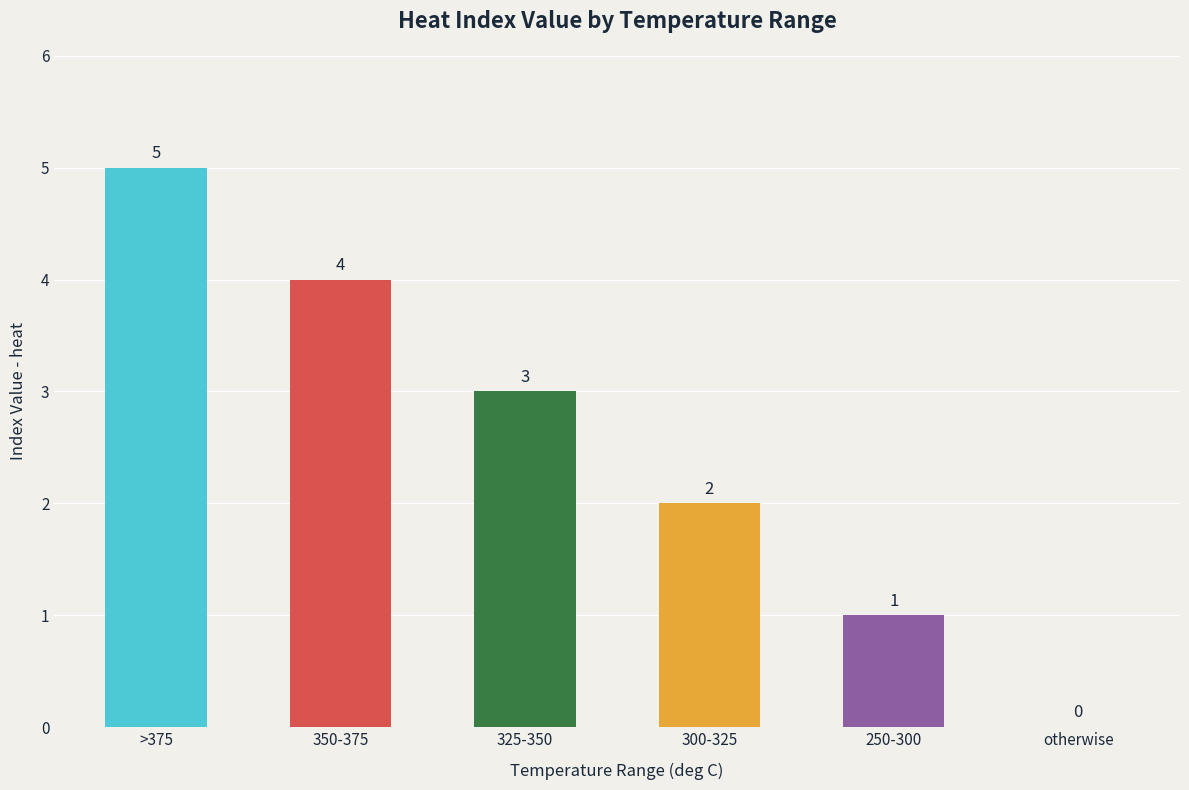

Is it true that the value at 350-375 is 1?

False